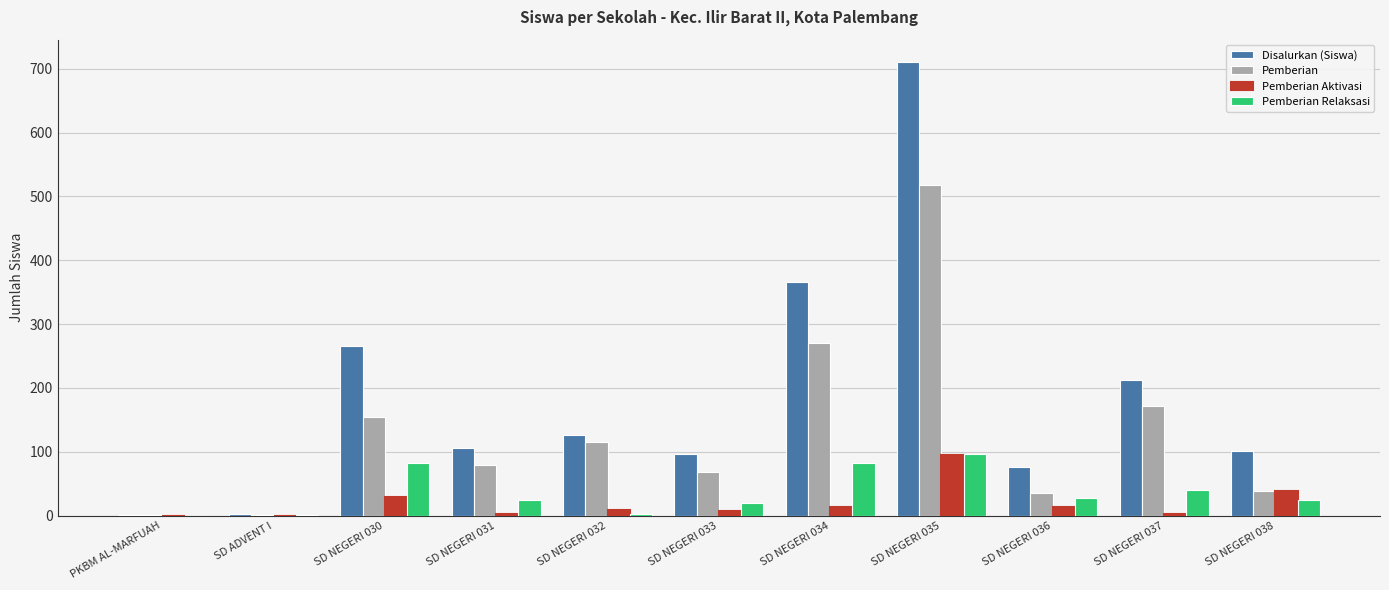

At which category does the chart reach its peak across all series?

SD NEGERI 035